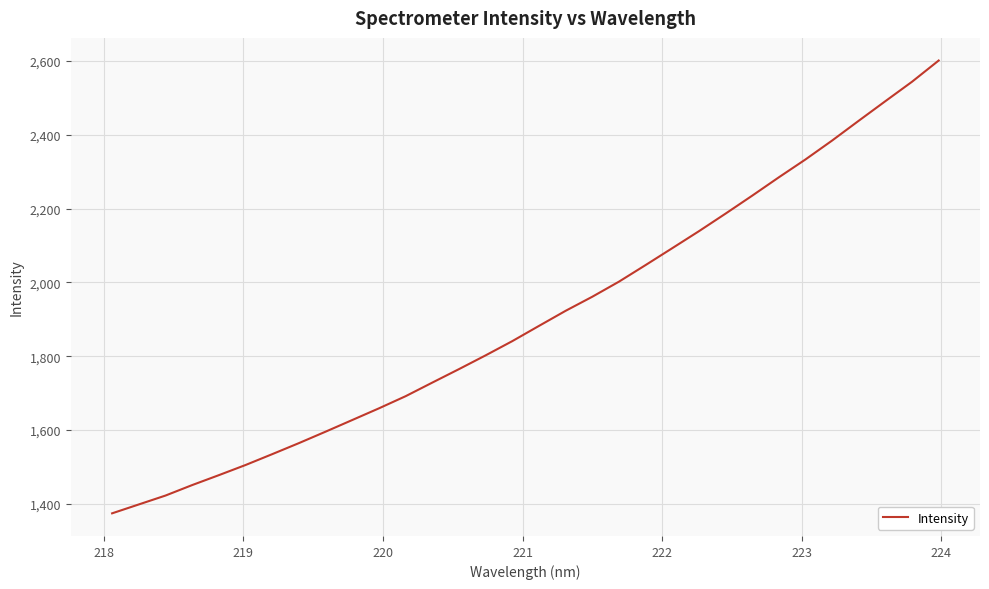

What is the difference between the maximum and minimum values?

1227.1